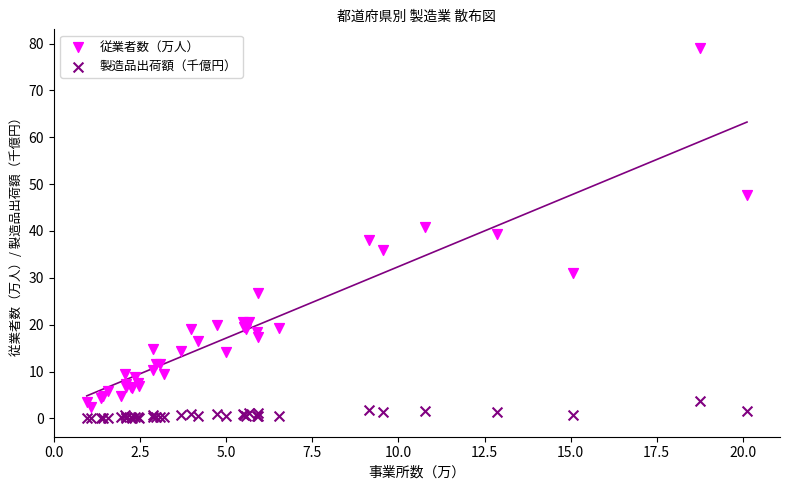

Which series has the widest spread of Y values?

従業者数（万人）